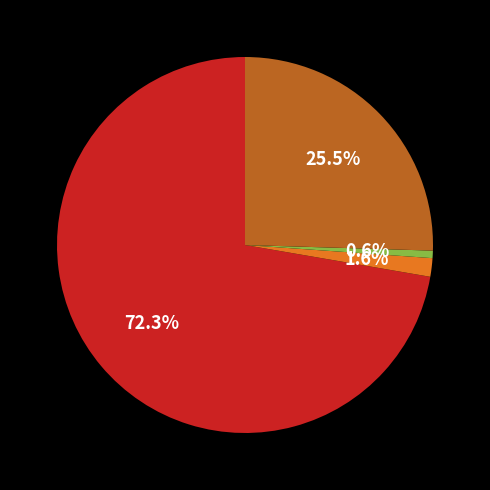

Is there any slice that represents more than half of the pie?

Yes